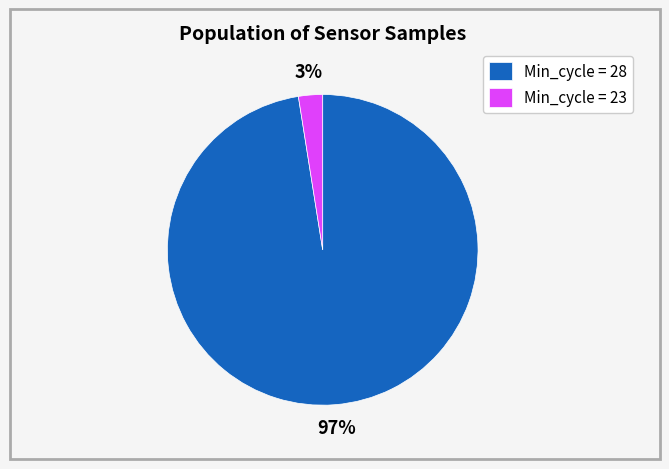

Do Min_cycle = 23 and Min_cycle = 28 together represent more than half of the pie?

Yes